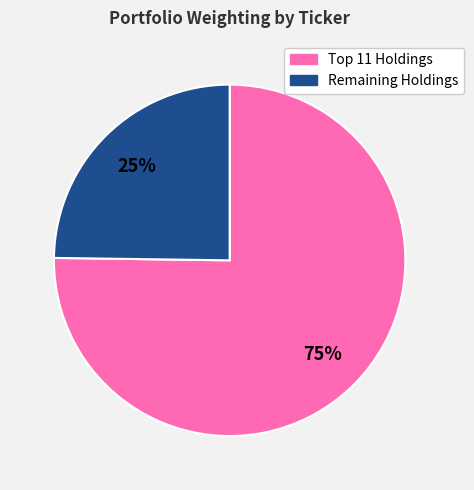

How many slices are in this pie chart?

2